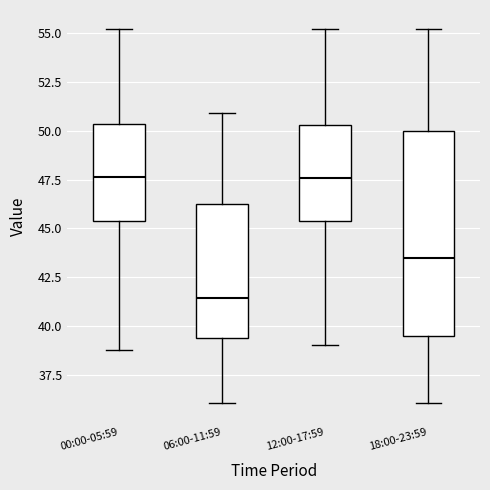

Comparing the boxes themselves (not the whiskers), which one is the tallest?

18:00-23:59